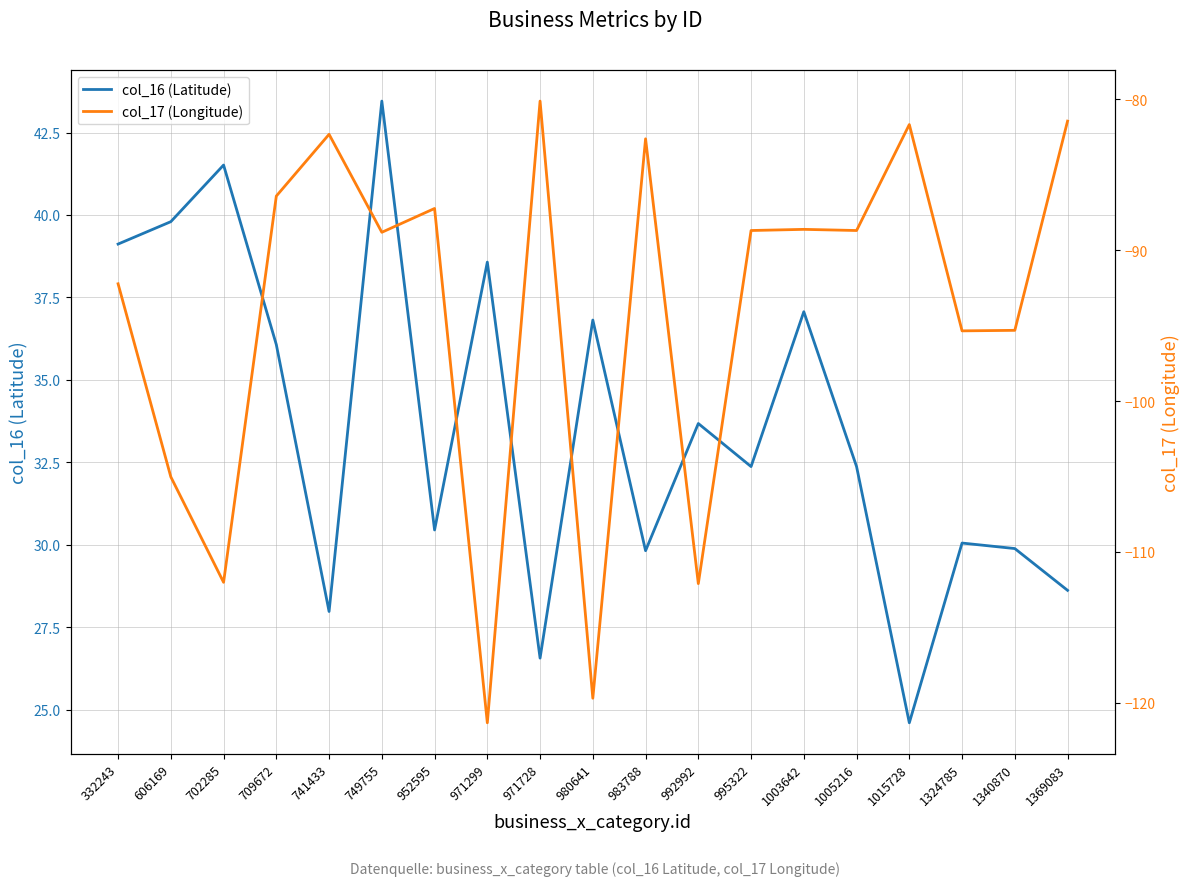

Between 992992 and 952595, which is larger?

992992